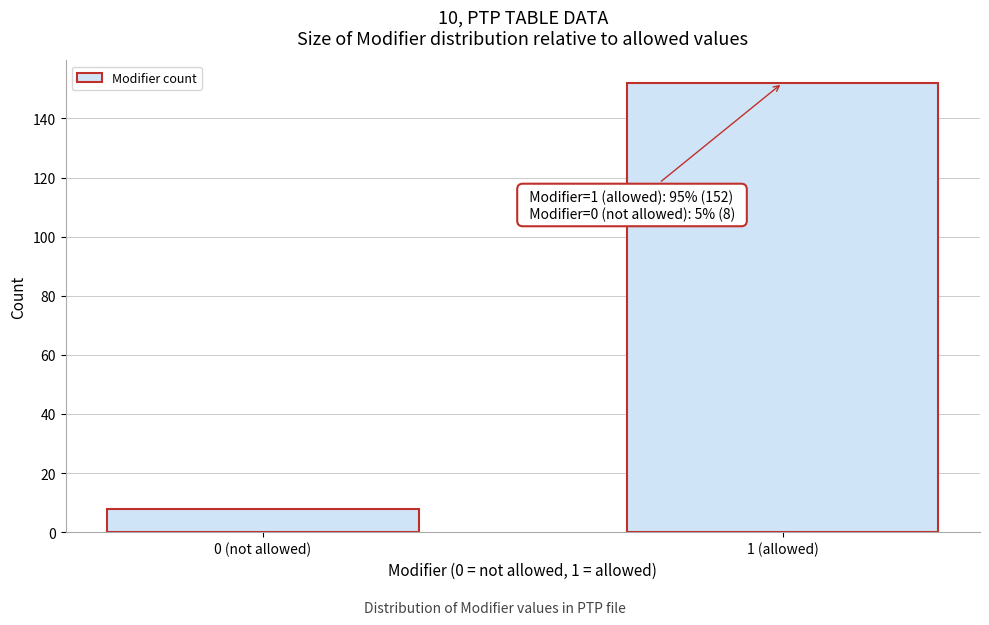

Reading right to left, what are all the values shown in this chart?

152	8